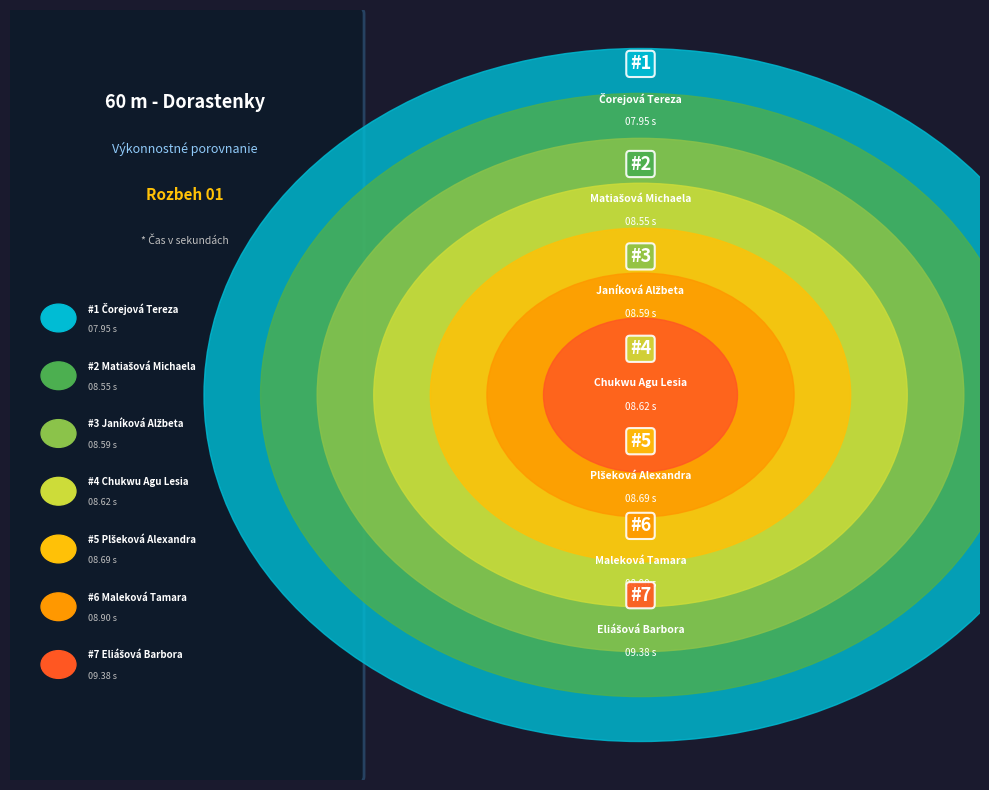

To the nearest percent, what portion does Chukwu Agu Lesia represent?

14%